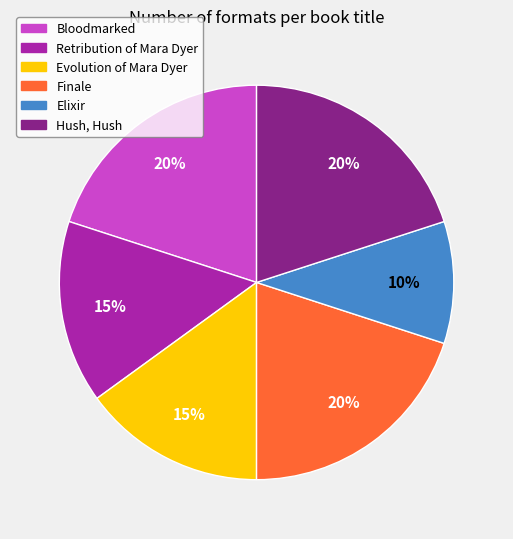

What percentage is the Elixir slice, to the nearest percent?

10%